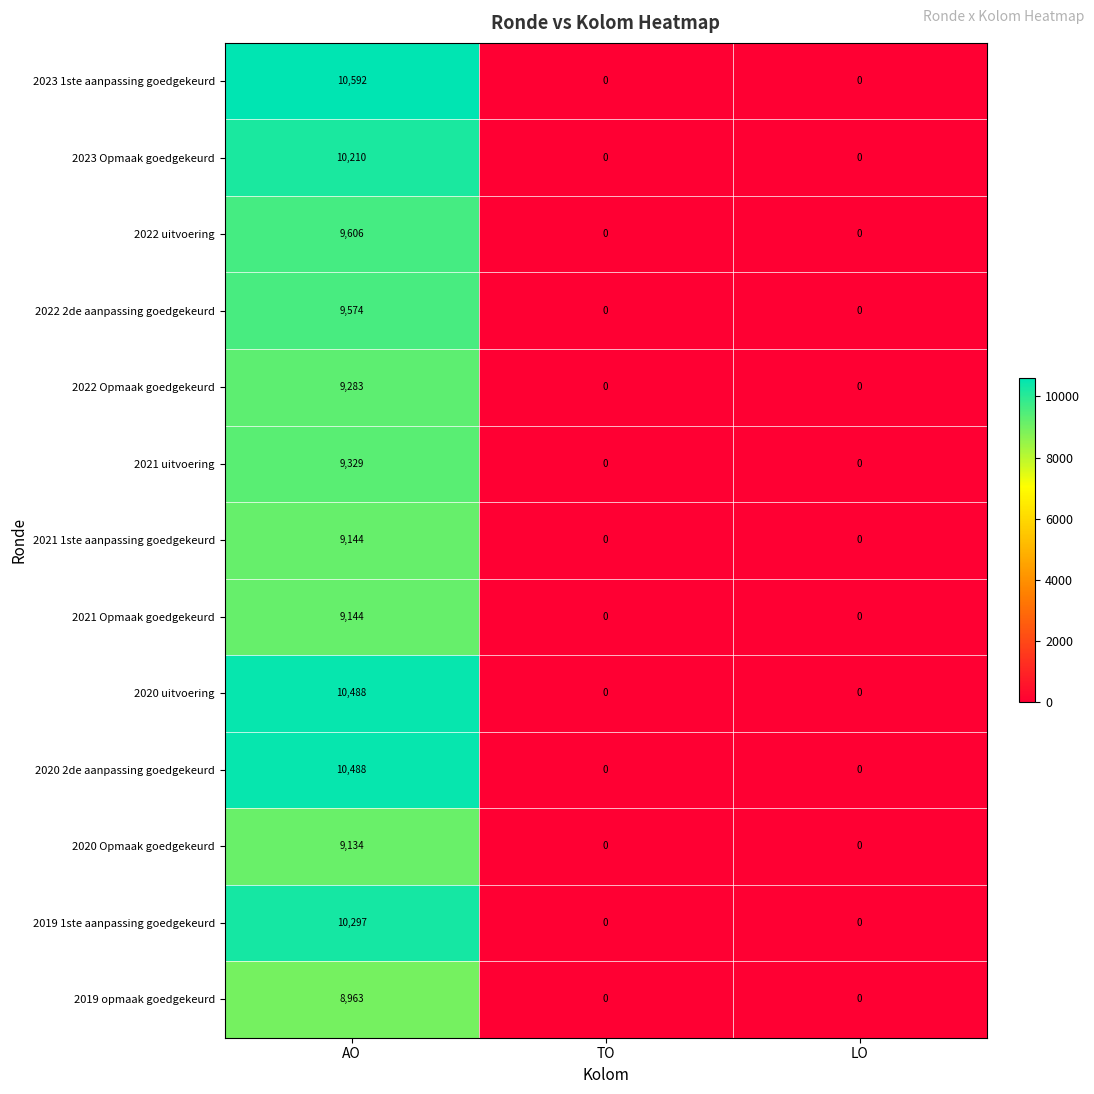

What is the difference between the 2023 Opmaak goedgekeurd values at LO and AO?

10210